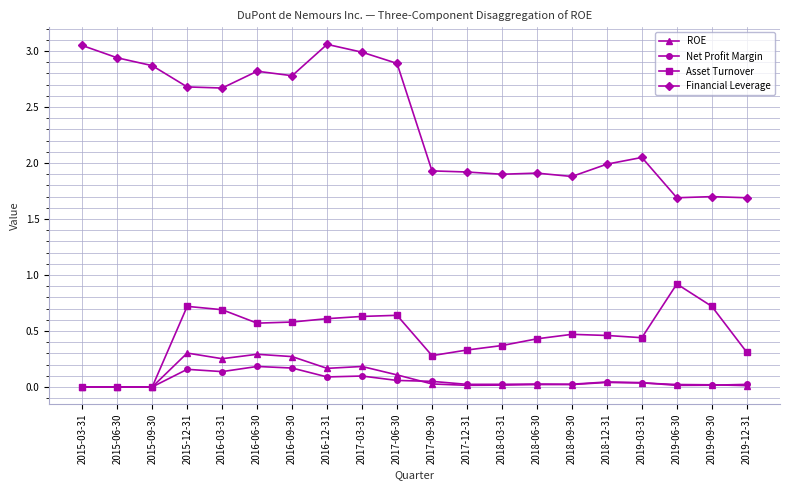

What is the difference between the highest and lowest values at 2016-06-30?

2.6